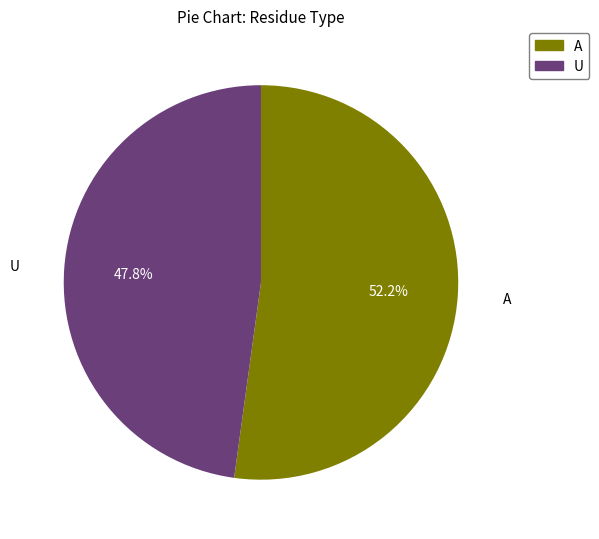

Between A and U, which is larger?

A